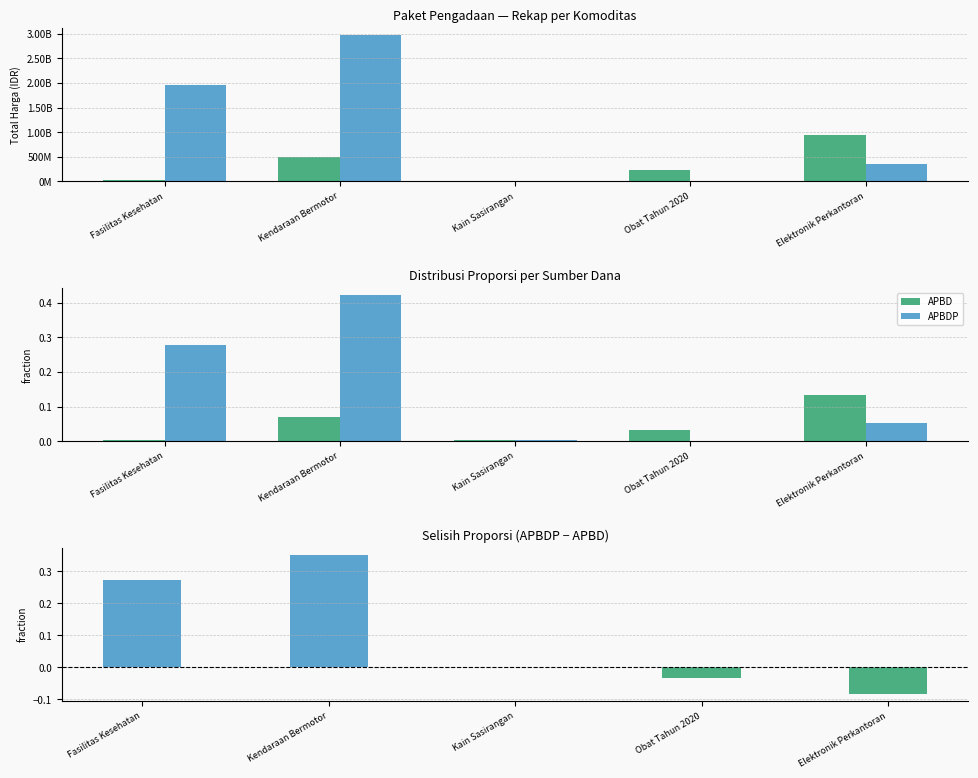

List the series in order of their overall mean, lowest first.

APBD, APBDP − APBD, APBDP